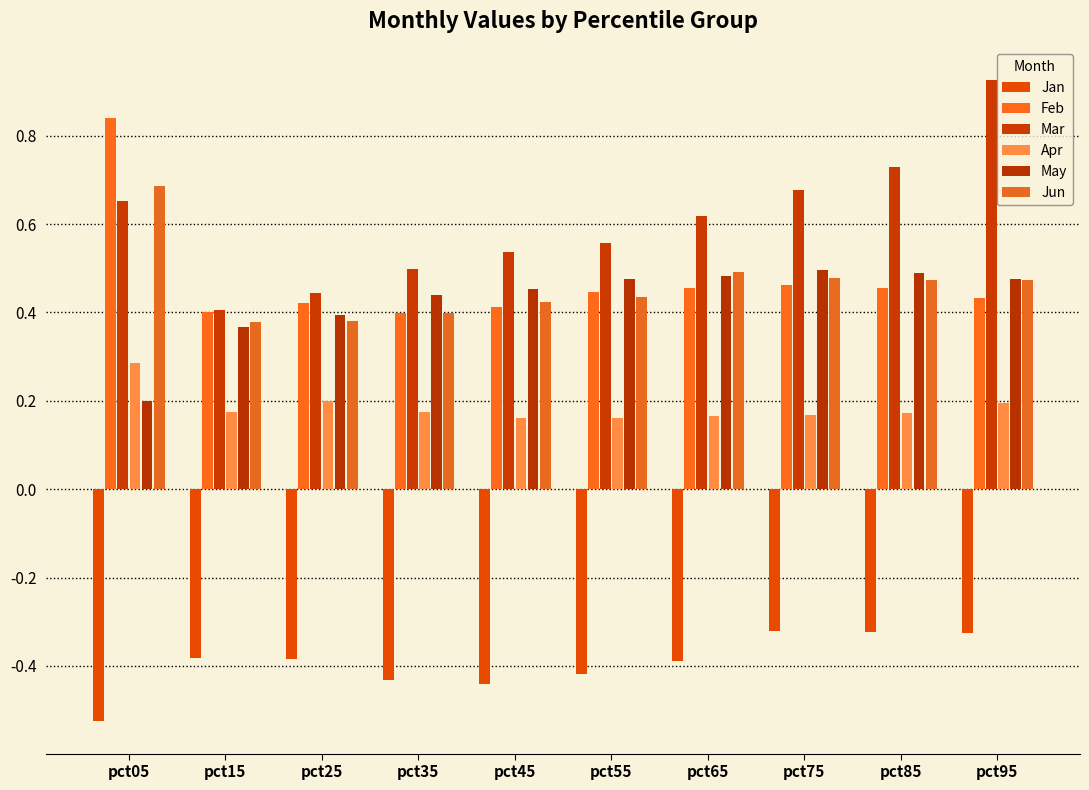

Which series changed the most between pct15 and pct85?

Mar